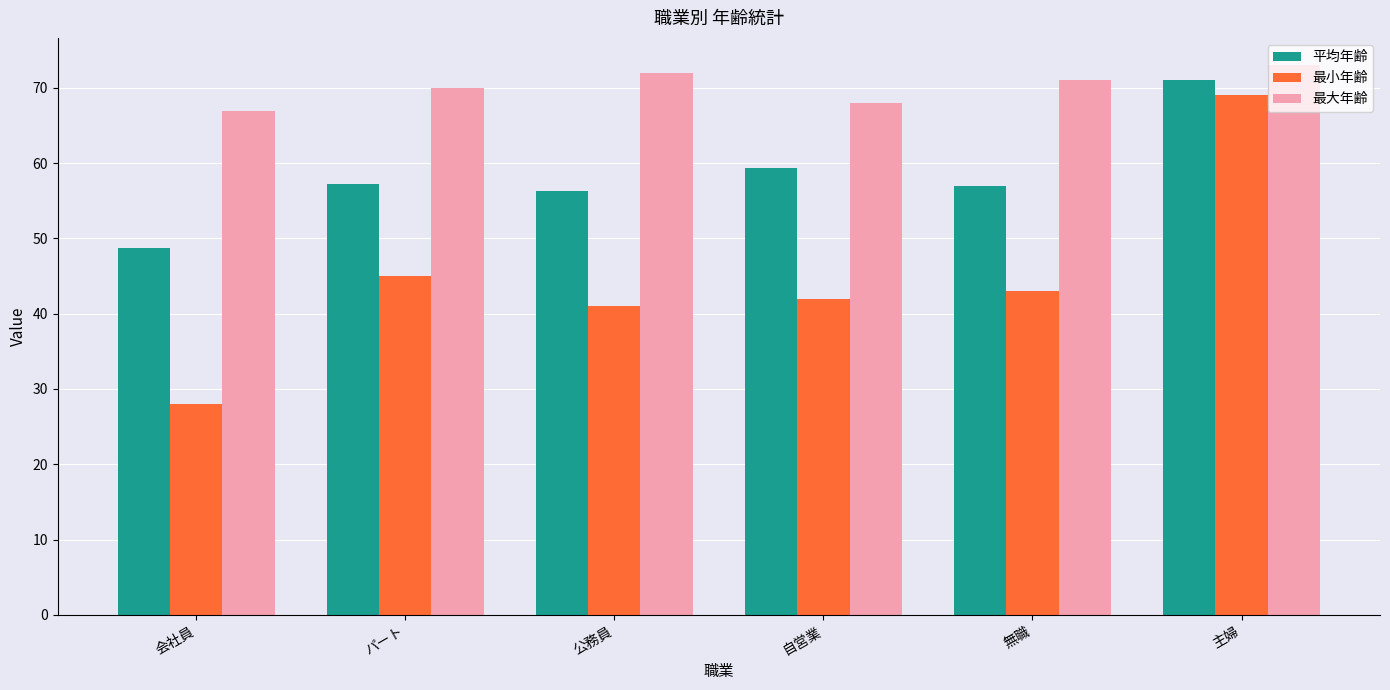

Is the value of 最大年齢 at 公務員 greater than the value of 最小年齢 at パート?

Yes